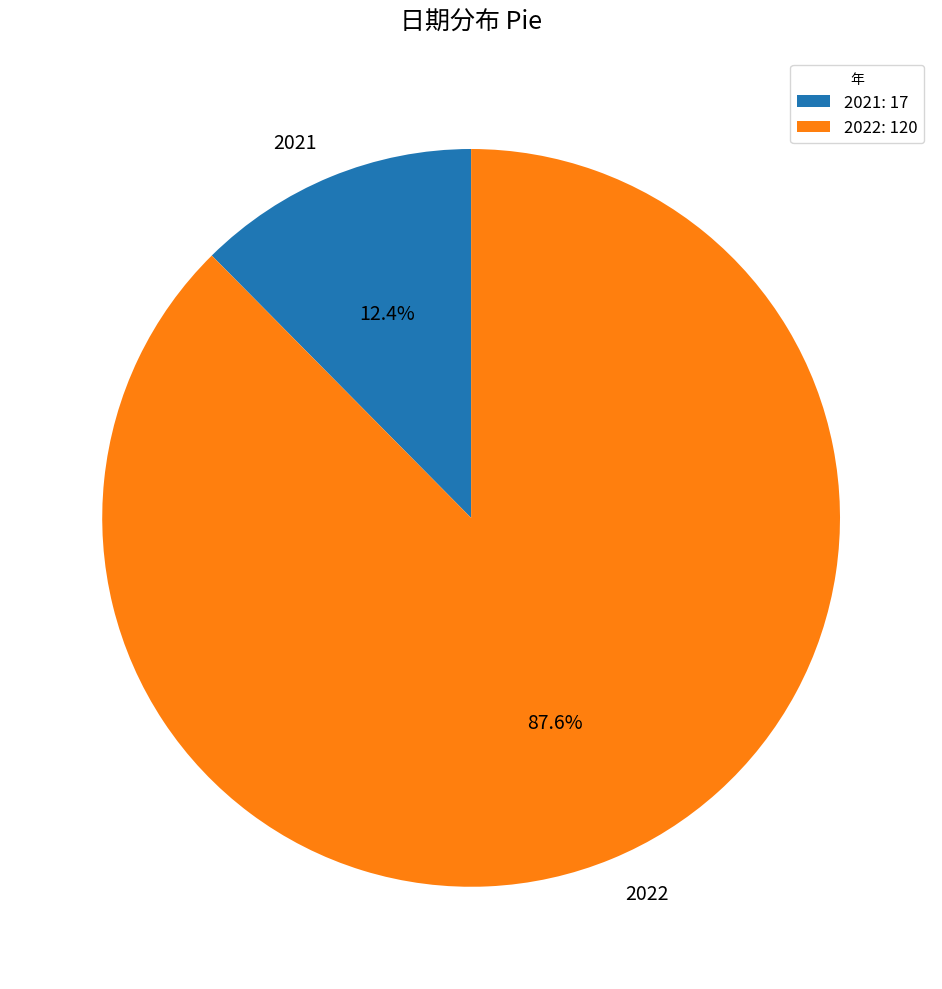

To the nearest percent, what percentage of the pie is 2022?

88%